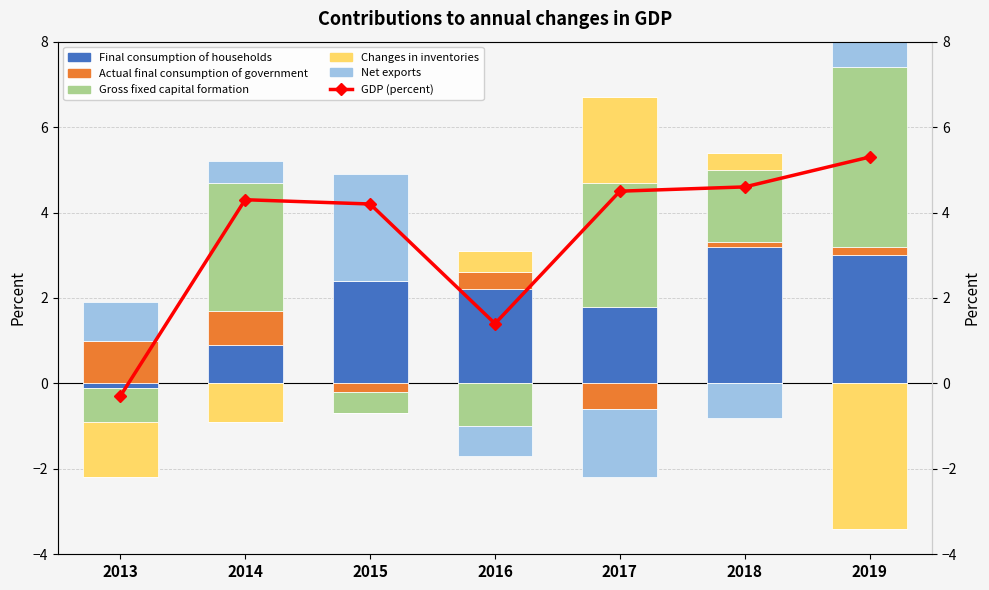

What is the total value across all series at 2013?

1.6